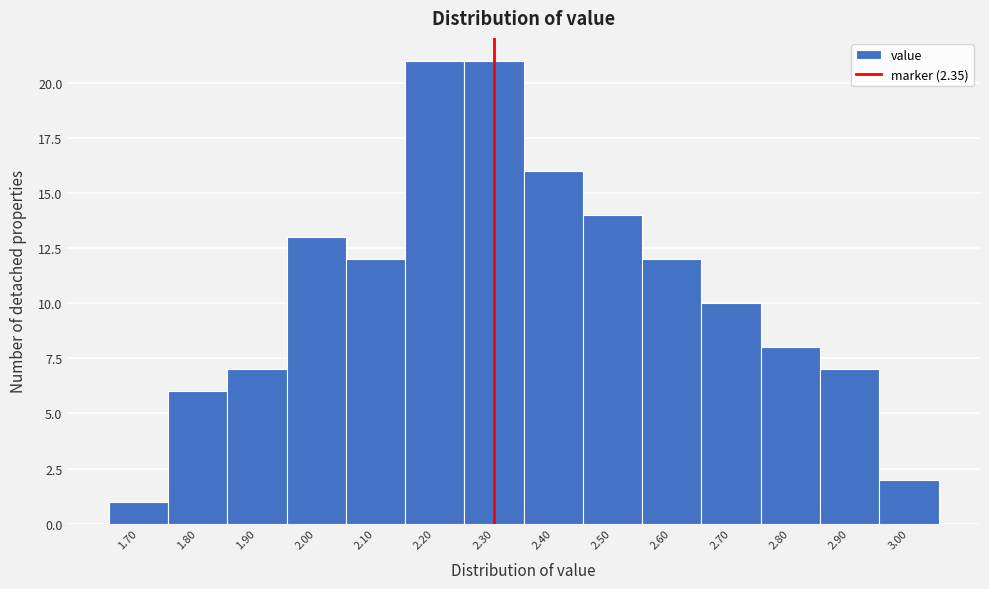

Reading left to right, extract all data points from this chart.

1.70=1	1.80=6	1.90=7	2.00=13	2.10=12	2.20=21	2.30=21	2.40=16	2.50=14	2.60=12	2.70=10	2.80=8	2.90=7	3.00=2